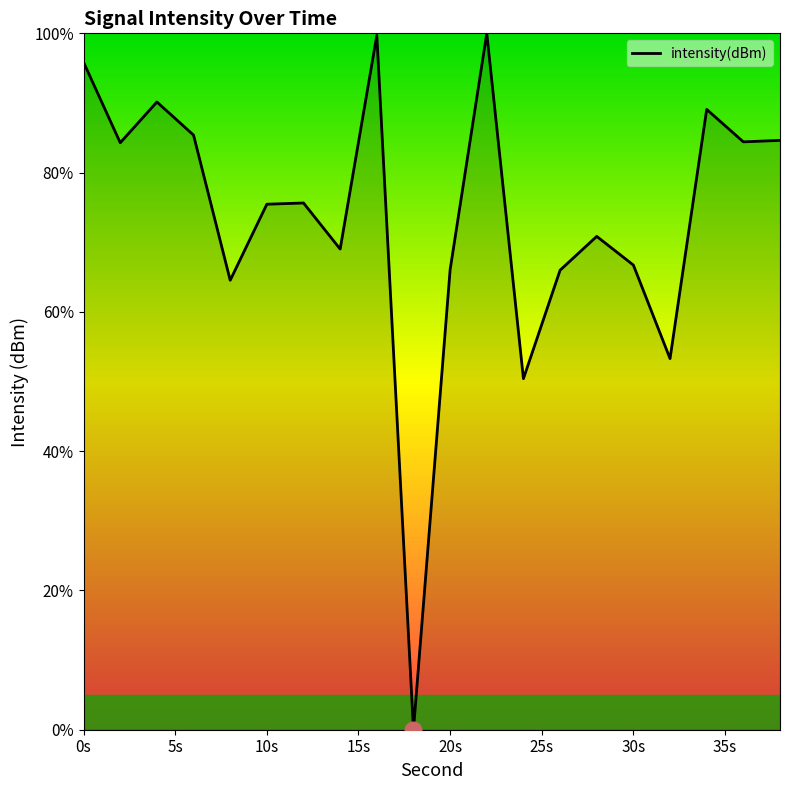

What is the greatest value displayed?

100.0